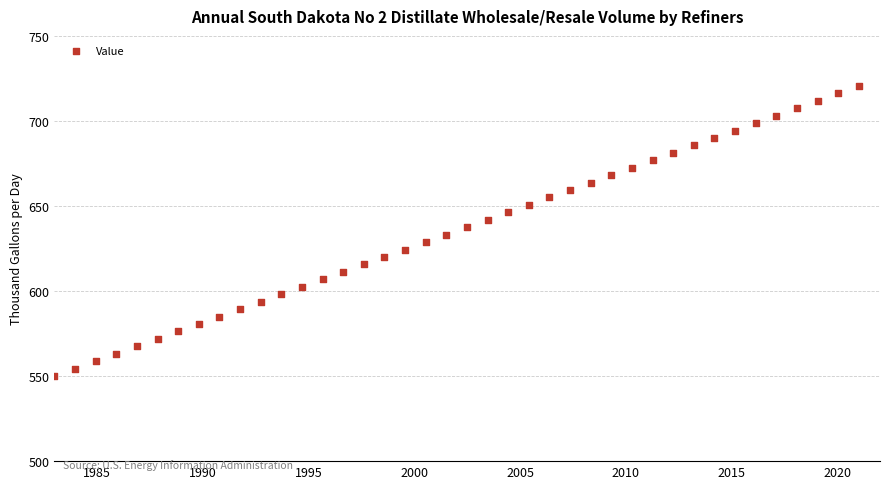

What is the range of Y values (max minus min)?

170.6